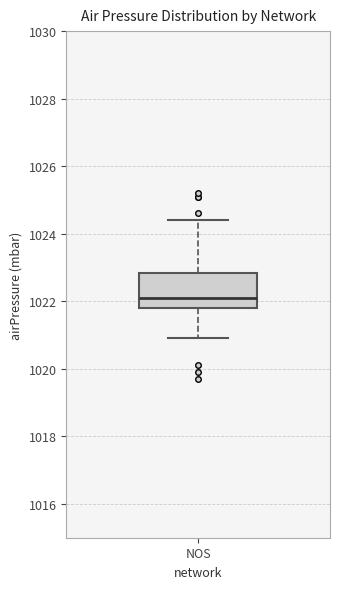

Read this box plot against the y-axis: the position of the median line, the range covered by the box, and the ends of both whiskers. The values are not printed on the chart, so give them approximately, as read against the axis.

median 1022.2, box 1021.8 to 1022.8, whiskers 1021.0 to 1024.4